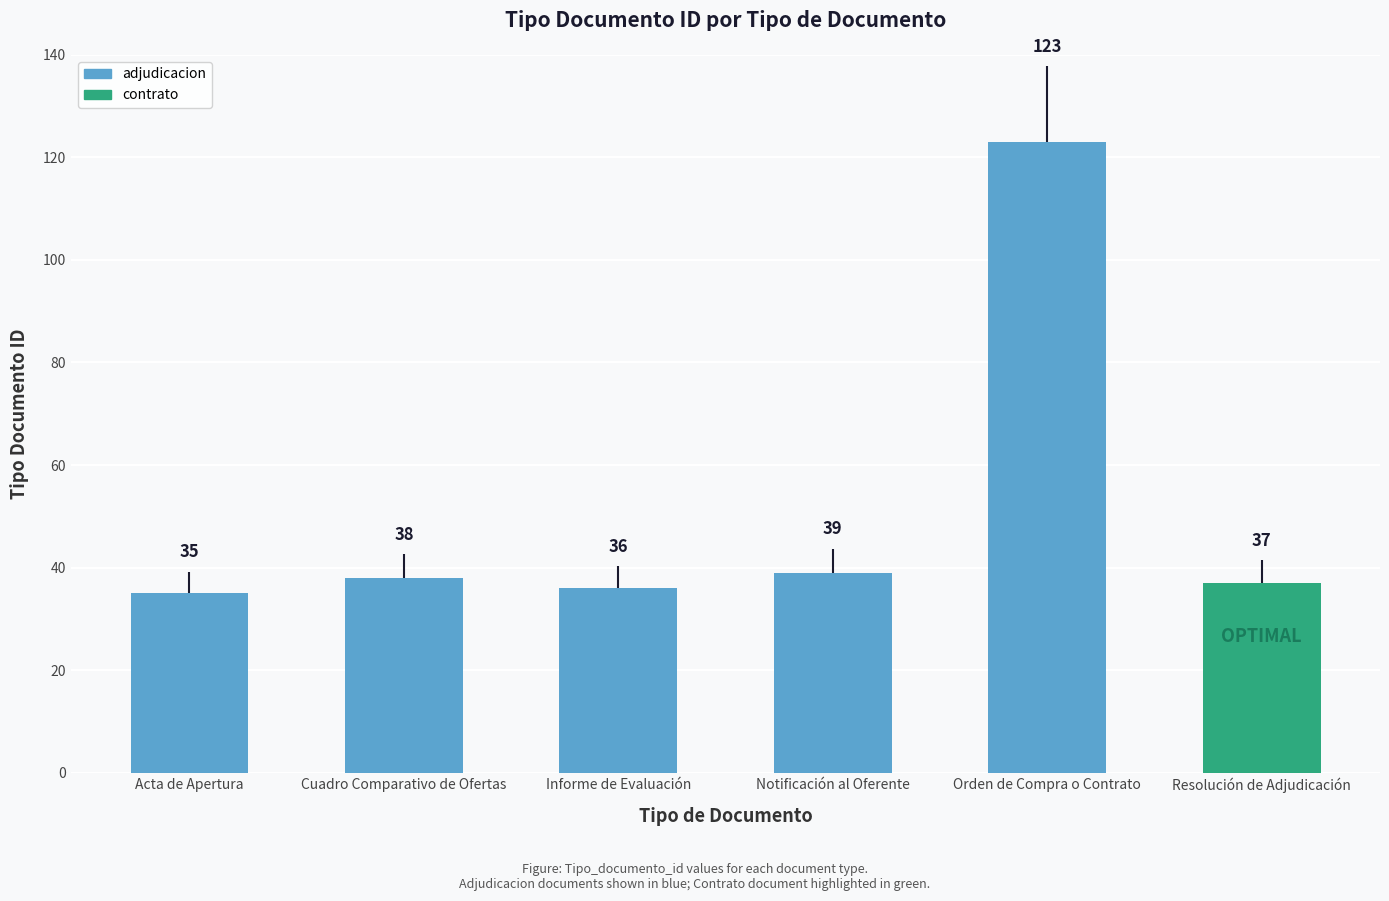

What value does the data have at Cuadro Comparativo de Ofertas, to the nearest 5?

40